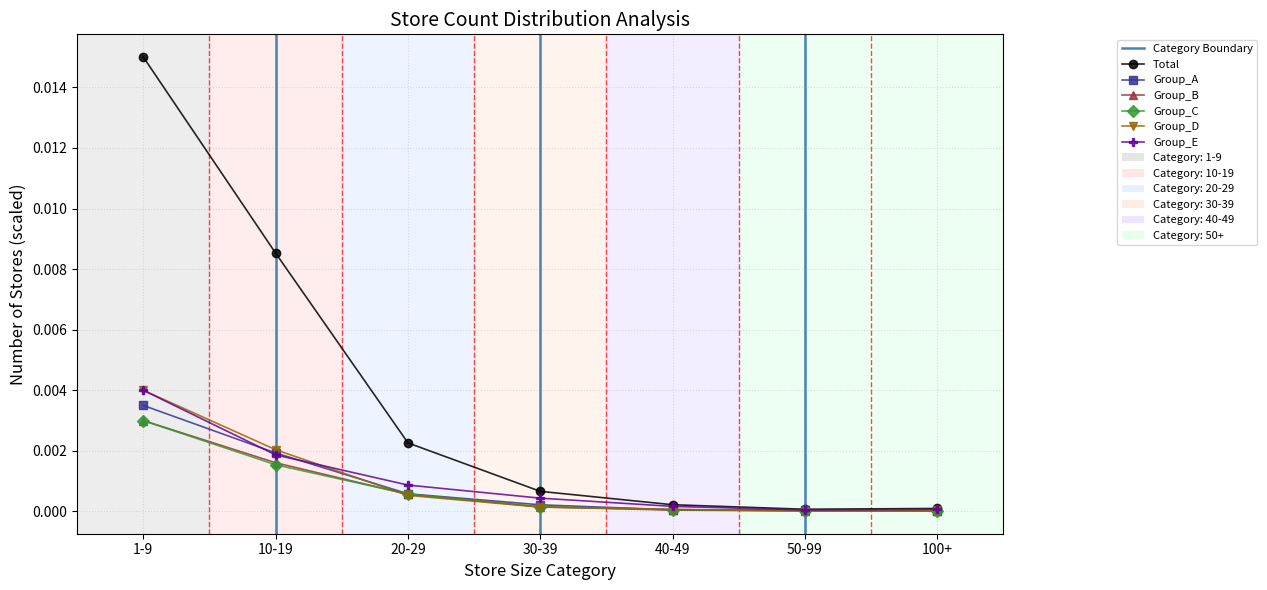

How many lines are shown in the chart?

6